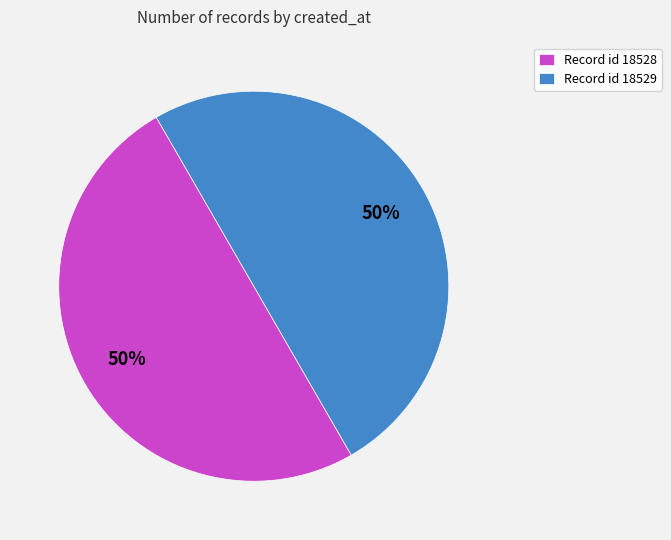

Is the sum of Record id 18528 and Record id 18529 greater than half?

Yes